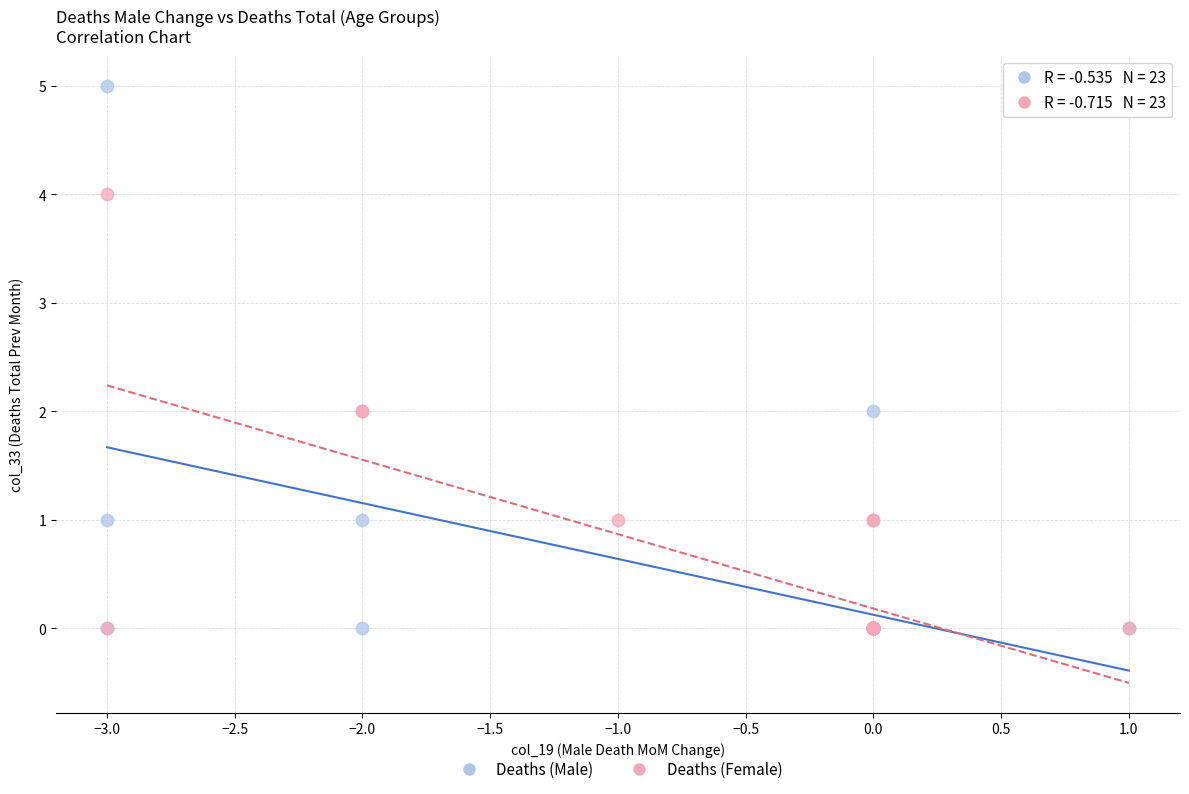

Which series contains the highest Y value?

Deaths (Male)